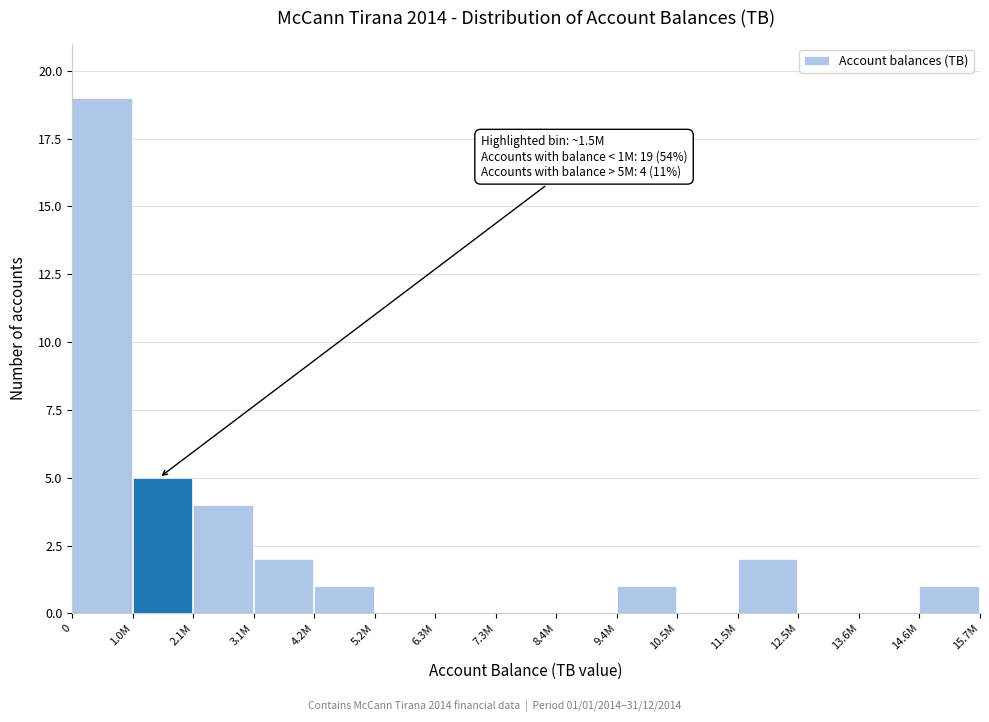

Reading right to left, what are all the values shown in this chart?

14.6M=1	13.6M=0	12.5M=0	11.5M=2	10.5M=0	9.4M=1	8.4M=0	7.3M=0	6.3M=0	5.2M=0	4.2M=1	3.1M=2	2.1M=4	1.0M=5	0=19